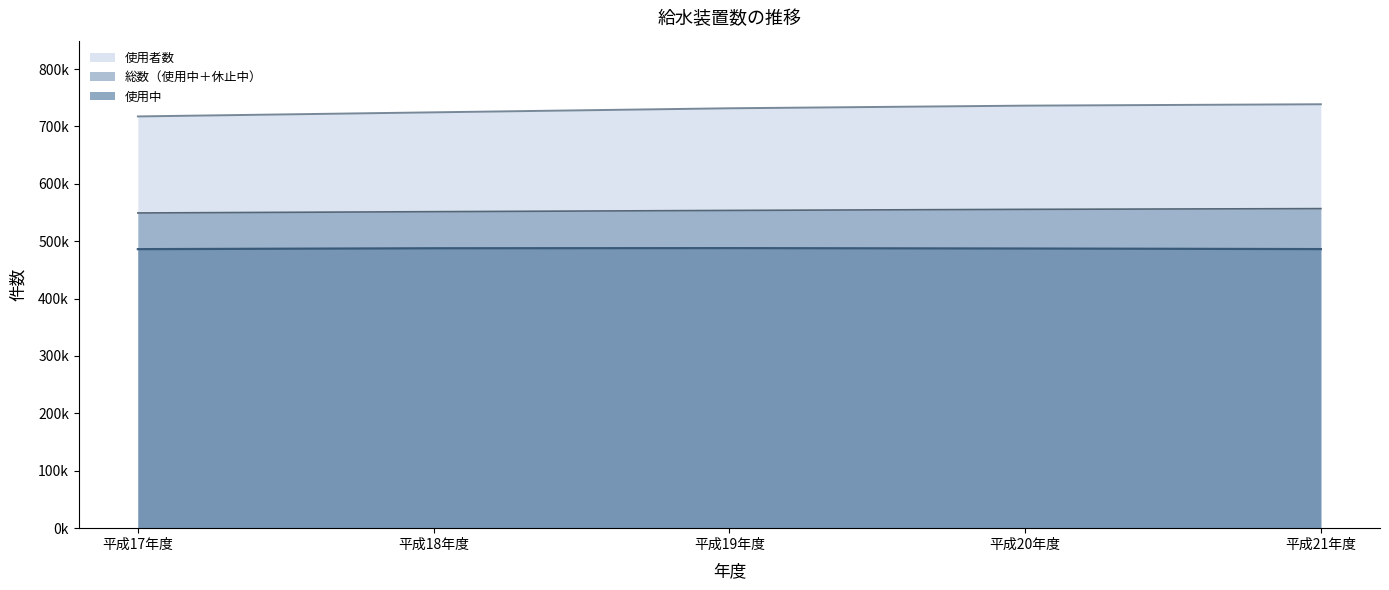

True or false: 使用者数 has more than 1 points higher than both neighbors.

False